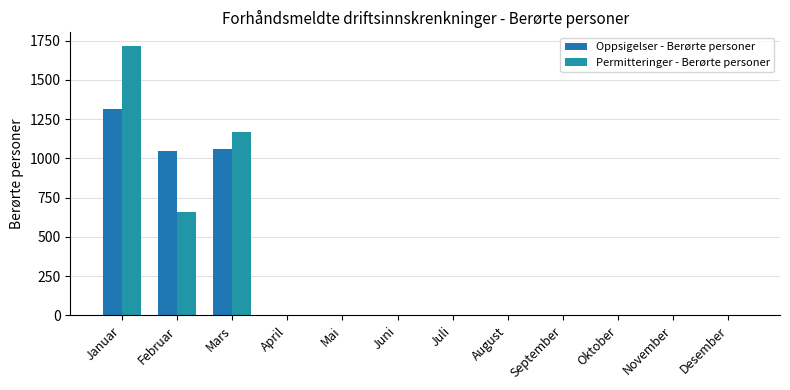

Which series changed the most between Januar and August?

Permitteringer - Berørte personer